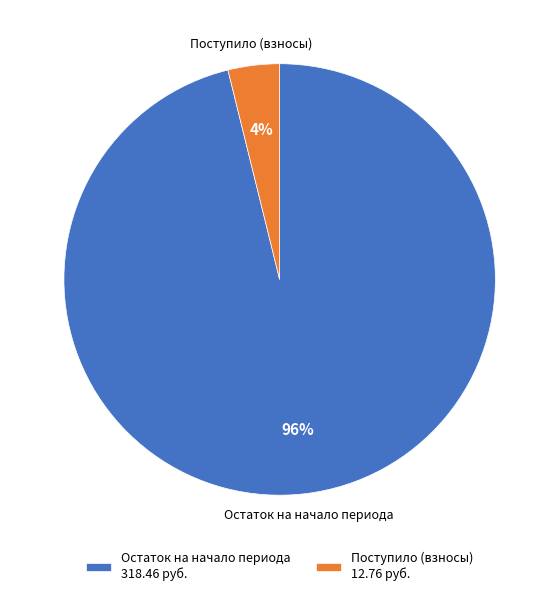

Is it true that Остаток на начало периода 318.46 руб. is 96% of the pie?

True